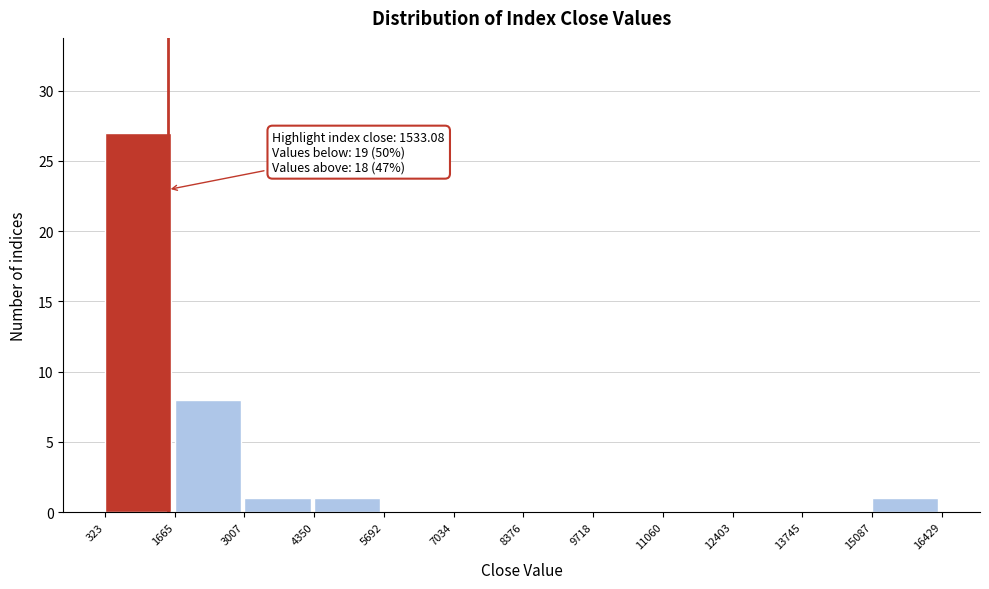

Which range on the x-axis has the tallest bar?

323 to 1665